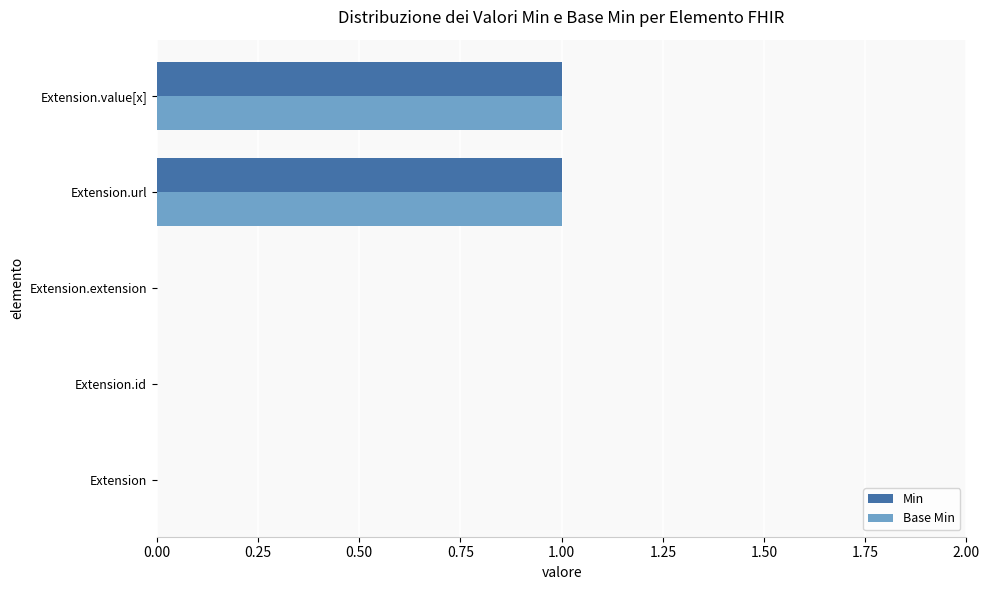

True or false: Min has a value of 0 at Extension.extension.

True